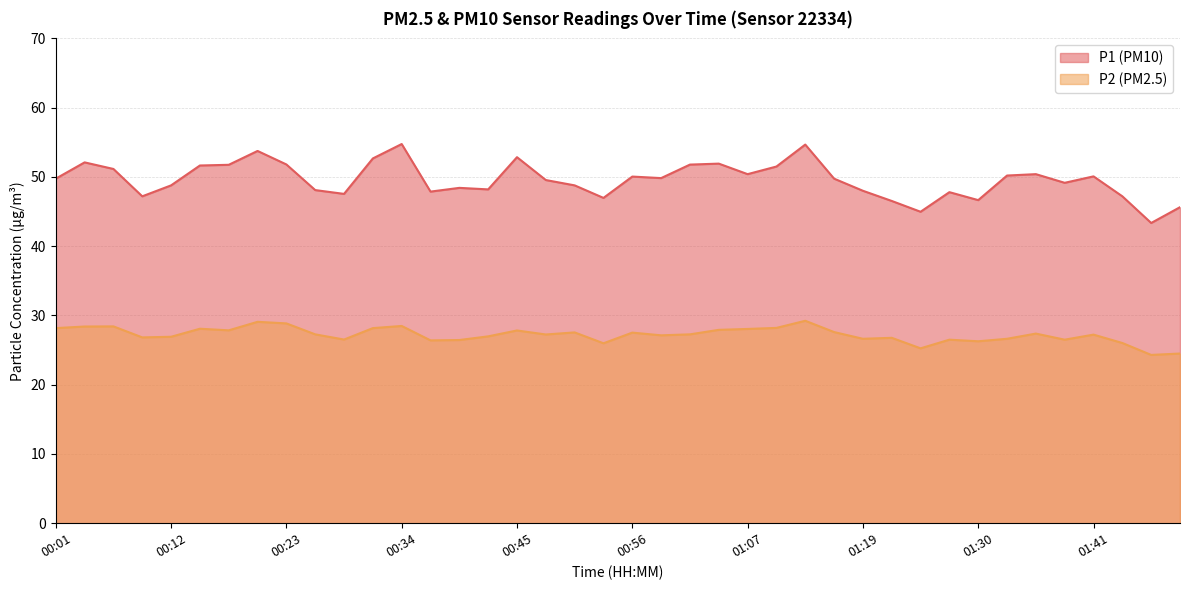

Rank the categories by P1 value from highest to lowest.

00:34, 01:13, 00:20, 00:45, 00:32, 00:04, 01:05, 00:23, 01:02, 00:18, 00:15, 01:10, 00:07, 01:07, 01:35, 01:32, 01:41, 00:56, 00:59, 00:01, 01:16, 00:48, 01:38, 00:12, 00:51, 00:40, 00:43, 00:26, 01:19, 00:37, 01:27, 00:29, 00:09, 01:44, 00:54, 01:30, 01:21, 01:49, 01:24, 01:46